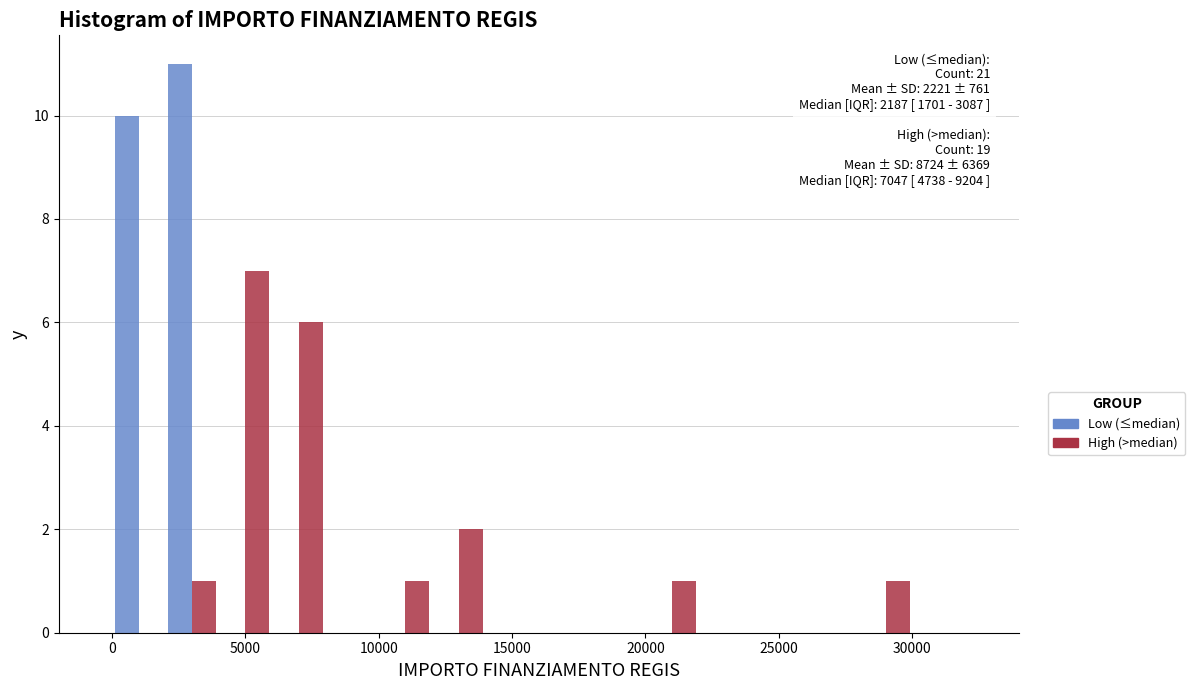

In the High (>median) series, which range on the x-axis has the tallest bar?

4000 to 6000